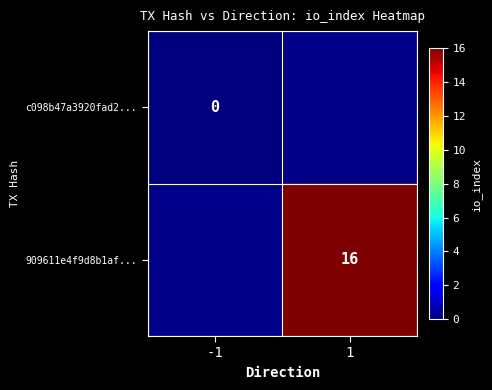

The 909611e4f9d8b1af... series shows 27 at 1. True or false?

False